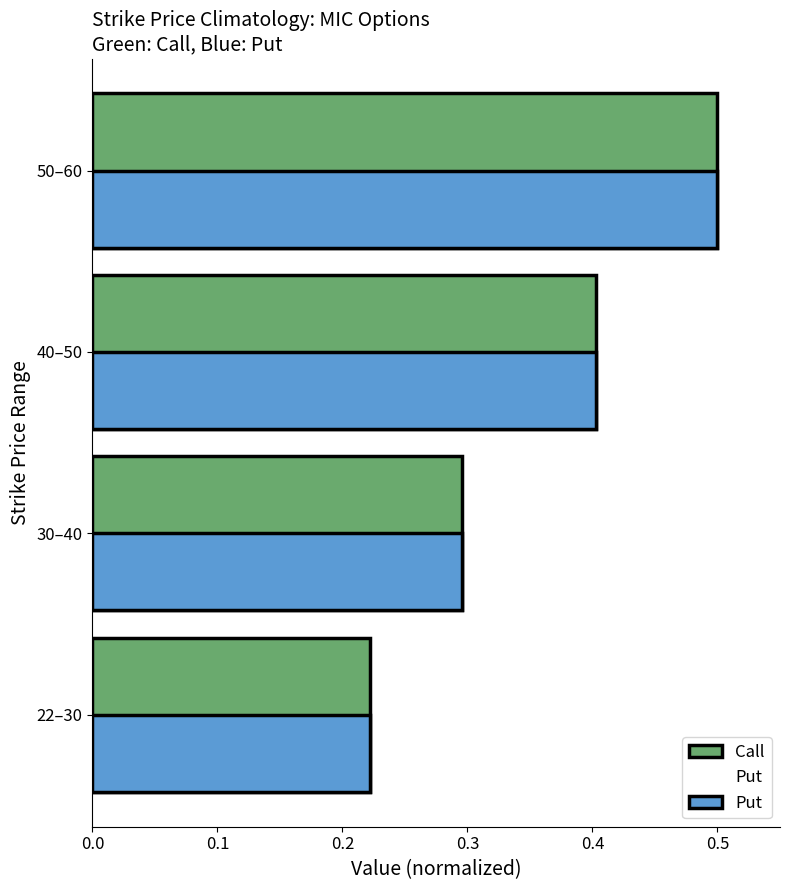

The Call series shows 0.4 at 40–50. True or false?

True